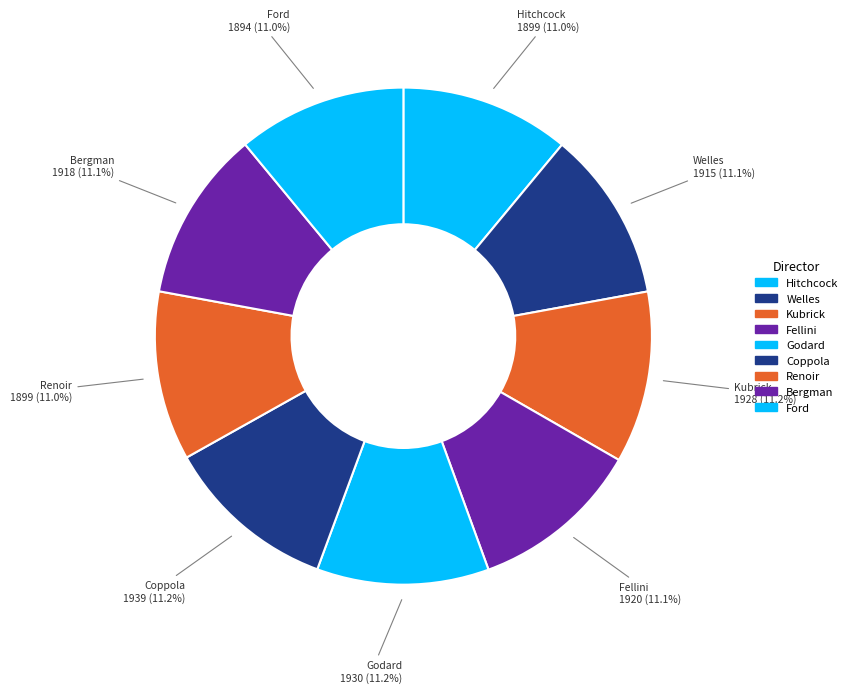

Count the number of slices in the pie.

9